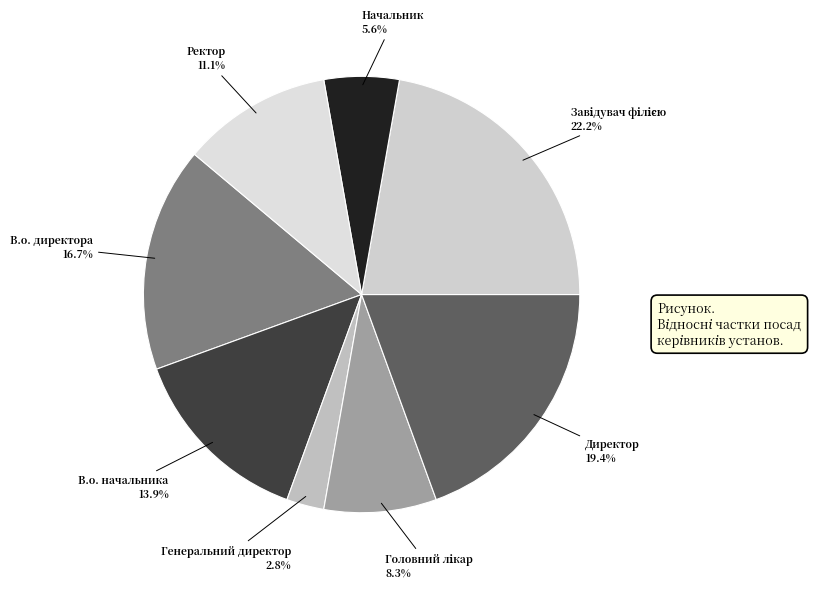

Which category has the biggest portion of the pie?

Завідувач філією